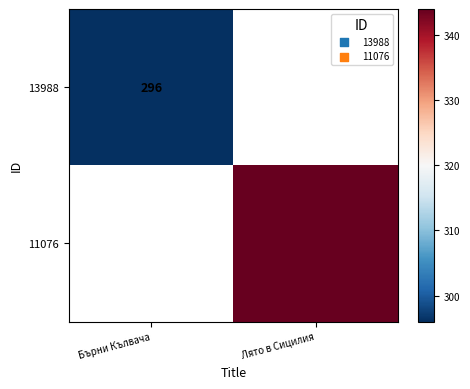

What is the minimum value shown in the chart?

296.0